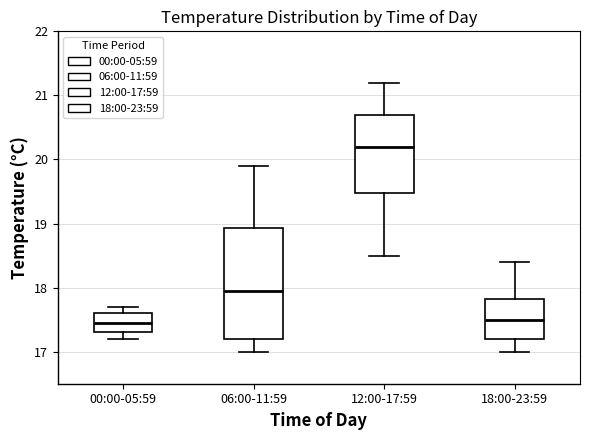

Reading left to right, transcribe this box plot: for each box, give where its median line is, the range the box spans, and where its two whiskers end, as read against the y-axis. The values are not printed on the chart, so give them approximately, as read against the axis.

00:00-05:59: median 17.5, box 17.3 to 17.6, whiskers 17.2 to 17.7
06:00-11:59: median 18.0, box 17.2 to 18.9, whiskers 17.0 to 19.9
12:00-17:59: median 20.2, box 19.5 to 20.7, whiskers 18.5 to 21.2
18:00-23:59: median 17.5, box 17.2 to 17.8, whiskers 17.0 to 18.4